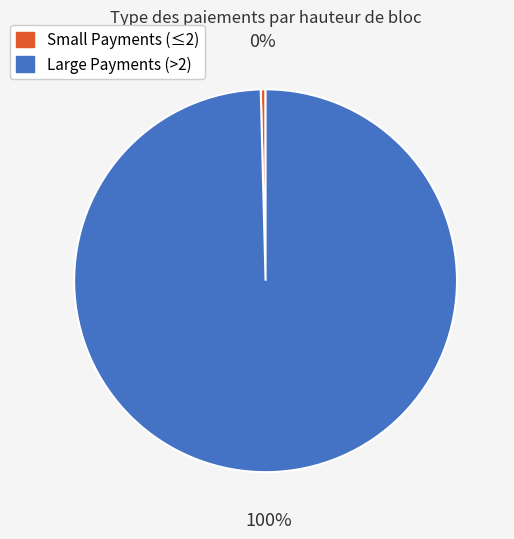

Rank the categories by value from highest to lowest.

Large Payments (>2), Small Payments (≤2)